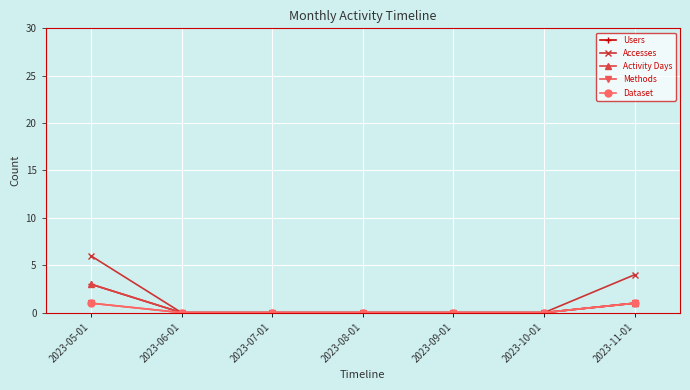

Does the chart have visible grid lines?

Yes